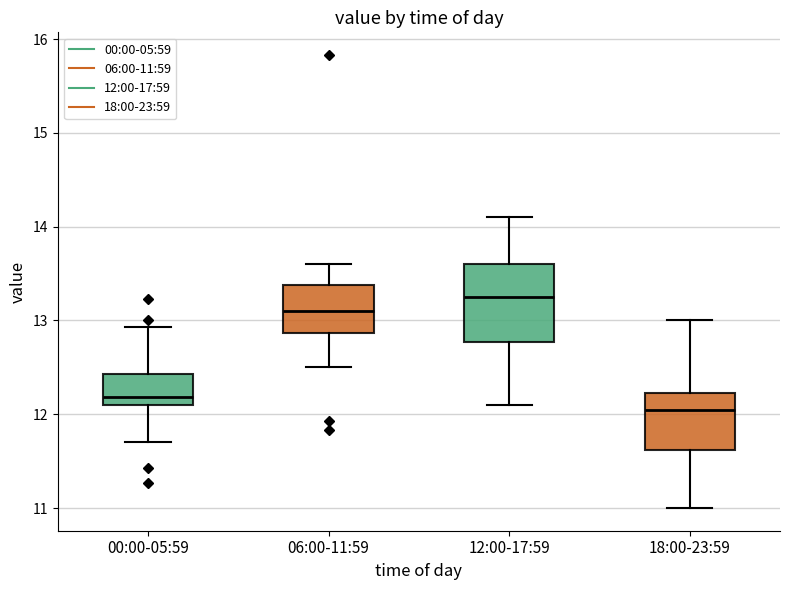

Comparing the boxes themselves (not the whiskers), which one is the tallest?

12:00-17:59